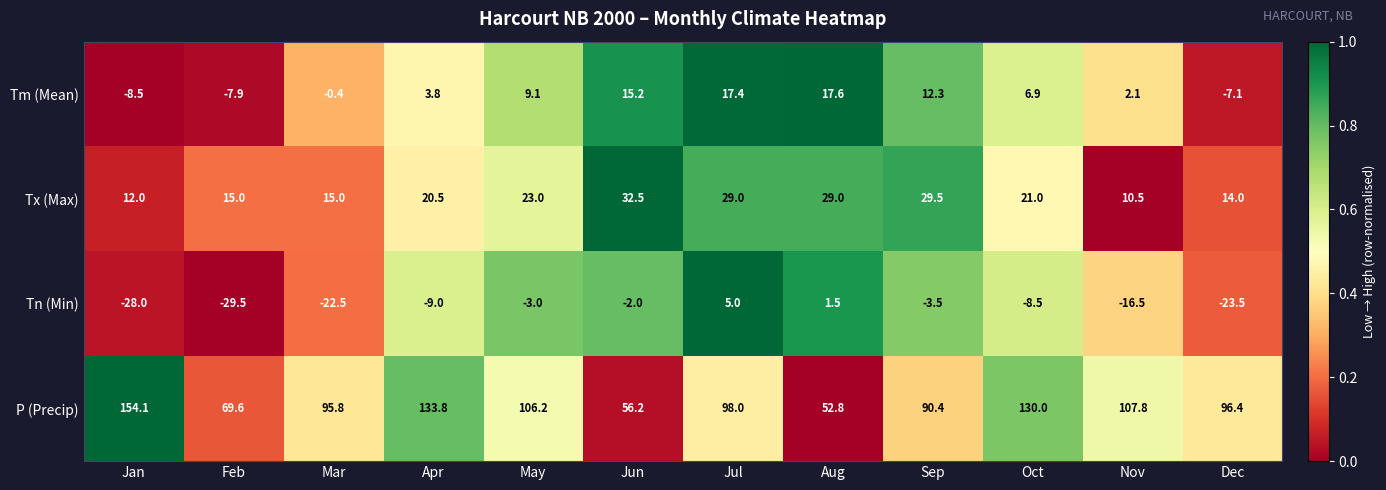

Which series changed the most between Mar and Aug?

P (Precip)